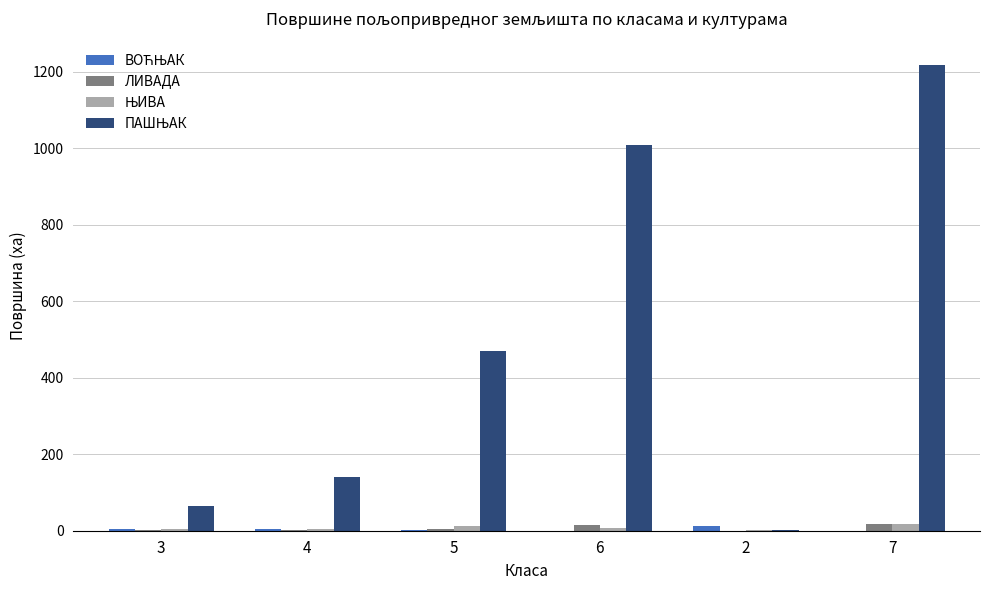

What is the difference between the ЛИВАДА values at 6 and 4?

14.0